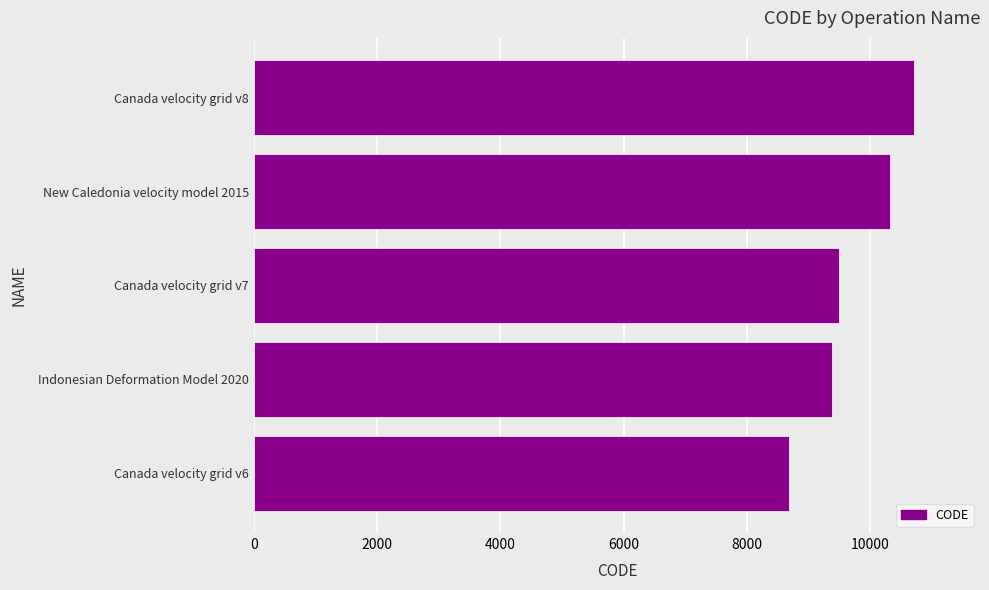

Where is the data nearest to the value 9691?

Canada velocity grid v7